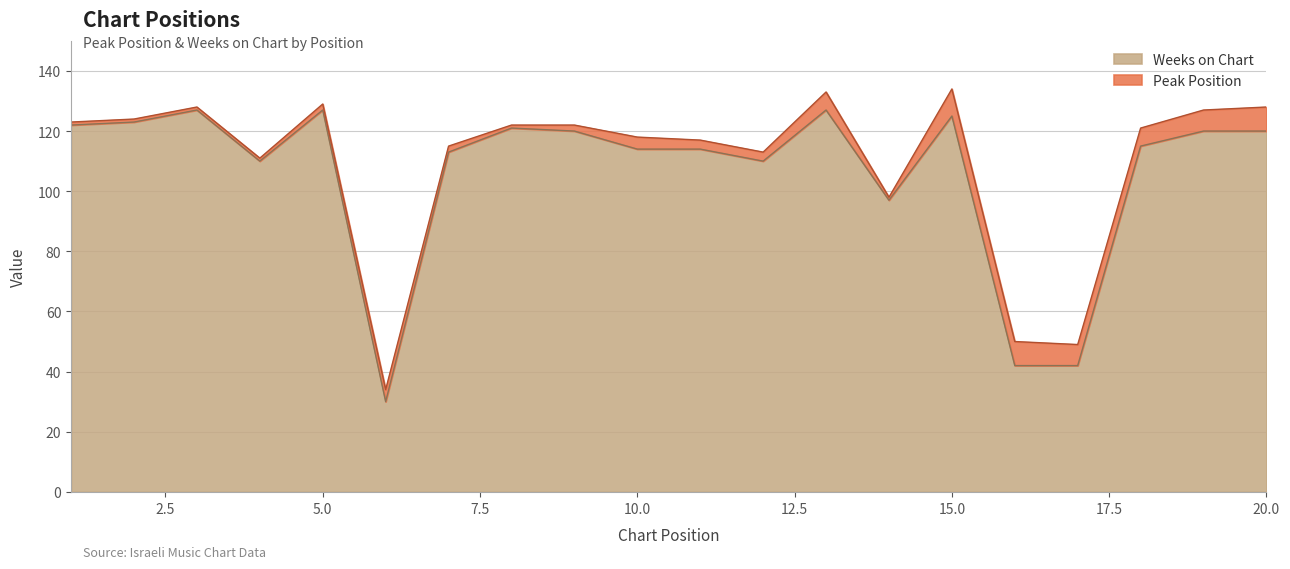

What is the sum of all values?

2119